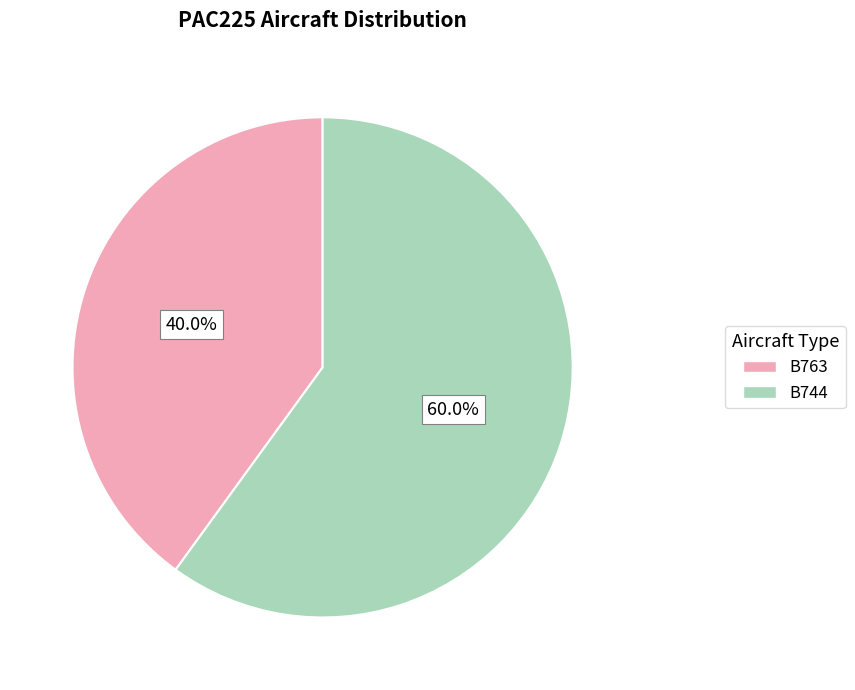

What percentage is the B744 slice, to the nearest percent?

60%